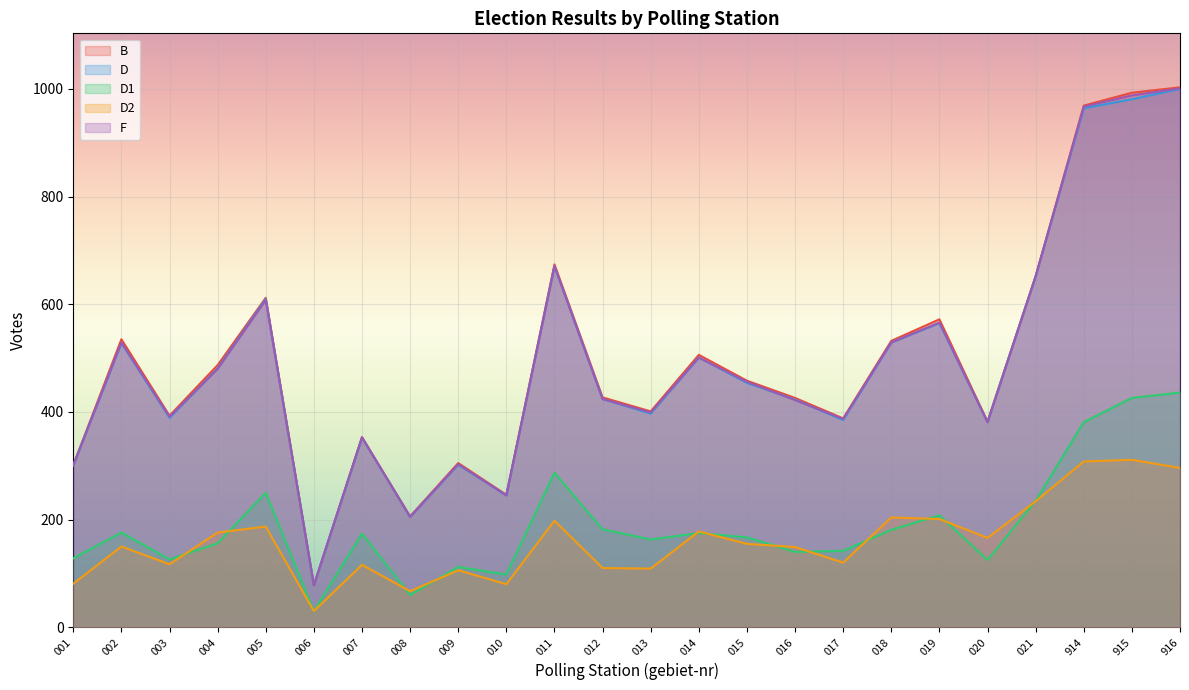

The D1 series shows 436 at 916. True or false?

True